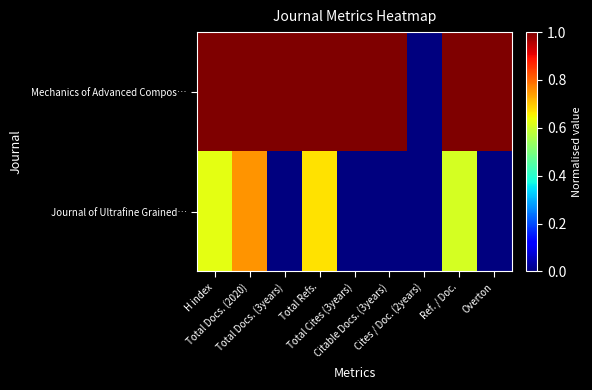

Between Citable Docs. (3years) and Ref. / Doc., which is larger?

Citable Docs. (3years)